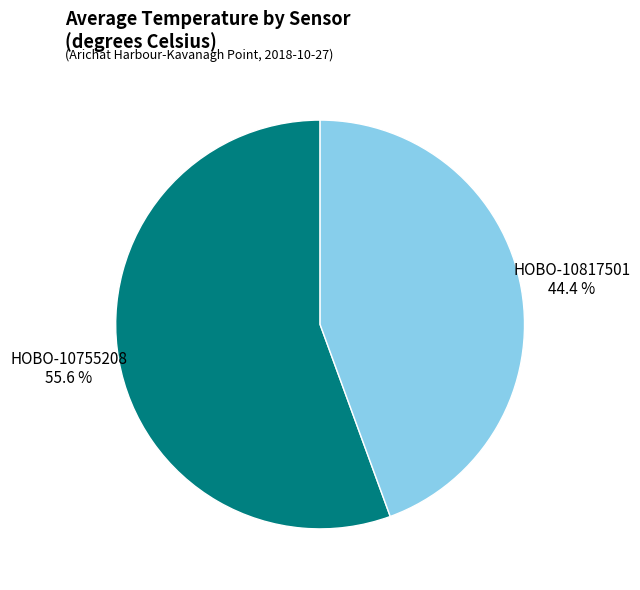

Approximately how many times larger is the value at HOBO-10817501 compared to HOBO-10755208?

0.8